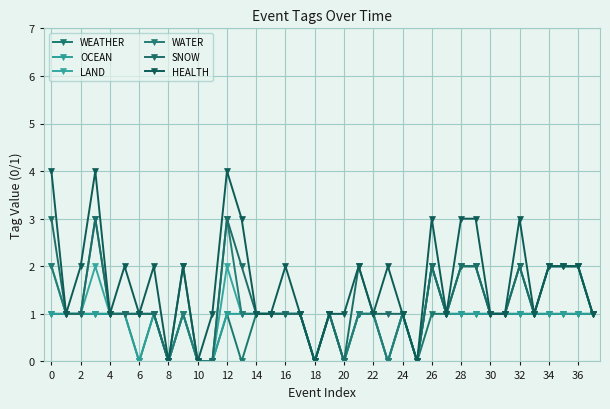

What is the value of the SNOW point at the 2nd from the left?

1